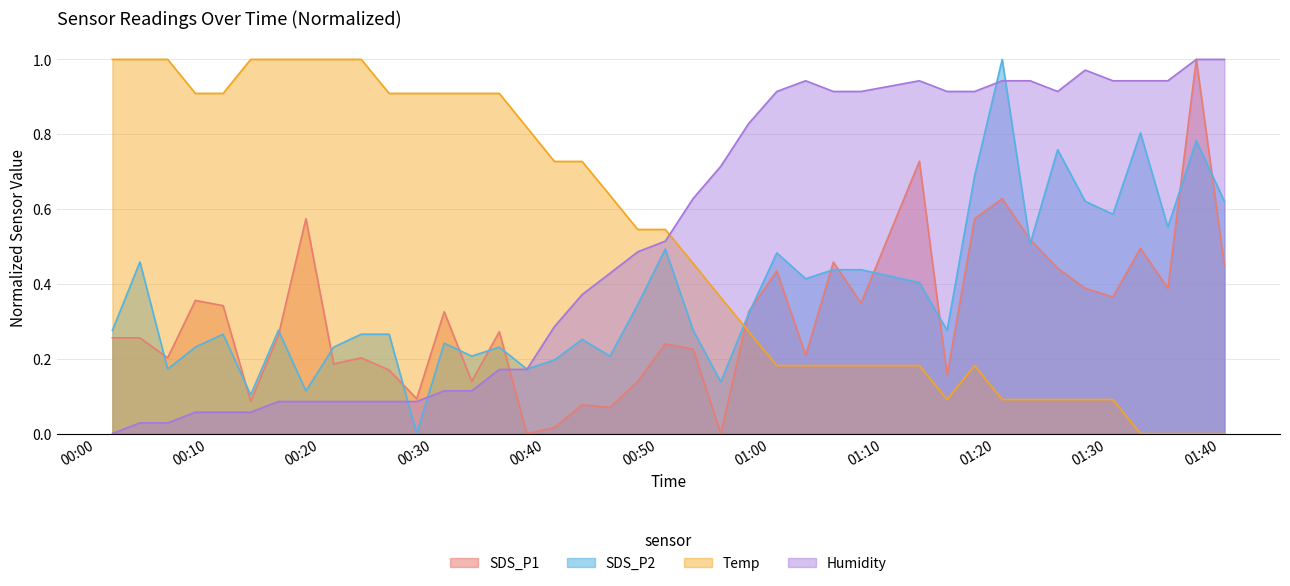

What is the average value of the Temp series?

0.5